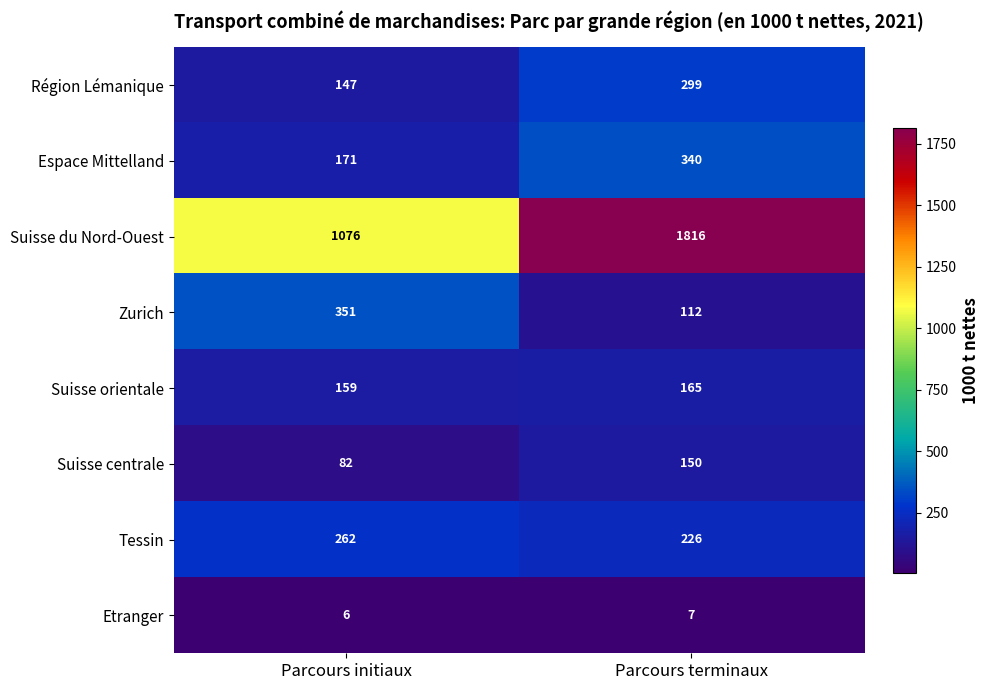

What is the sum of the Région Lémanique values at Parcours initiaux and Parcours terminaux?

446